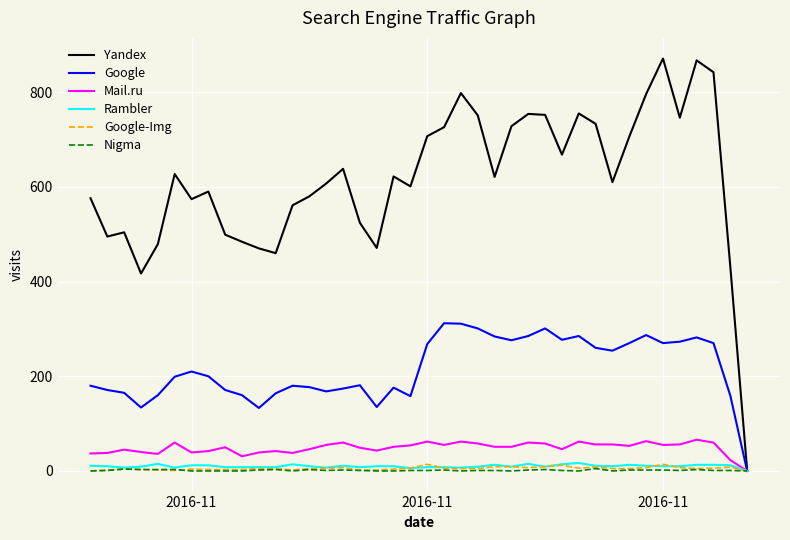

Which series has the largest range (max minus min)?

Yandex